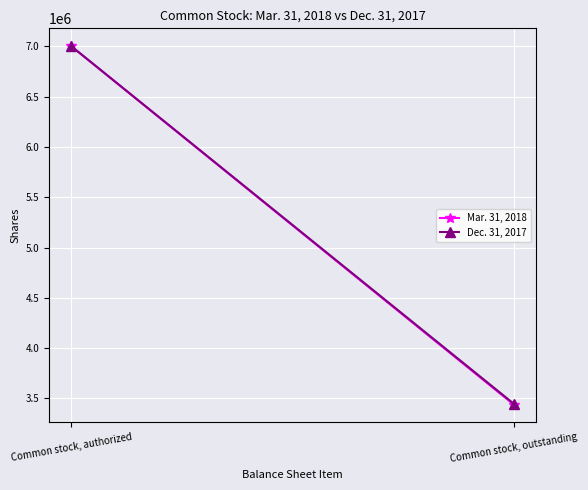

How many categories are shown in the chart?

2